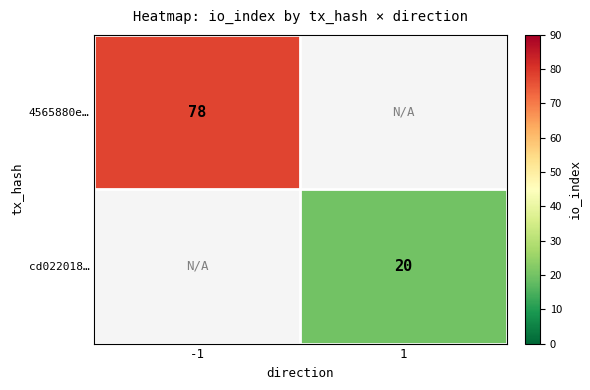

True or false: cd022018… has a value of 20 at 1.

True